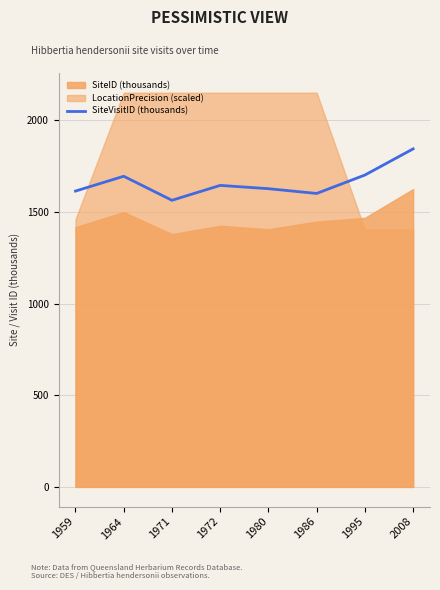

True or false: the data shows 1843.6 at 2008.

True